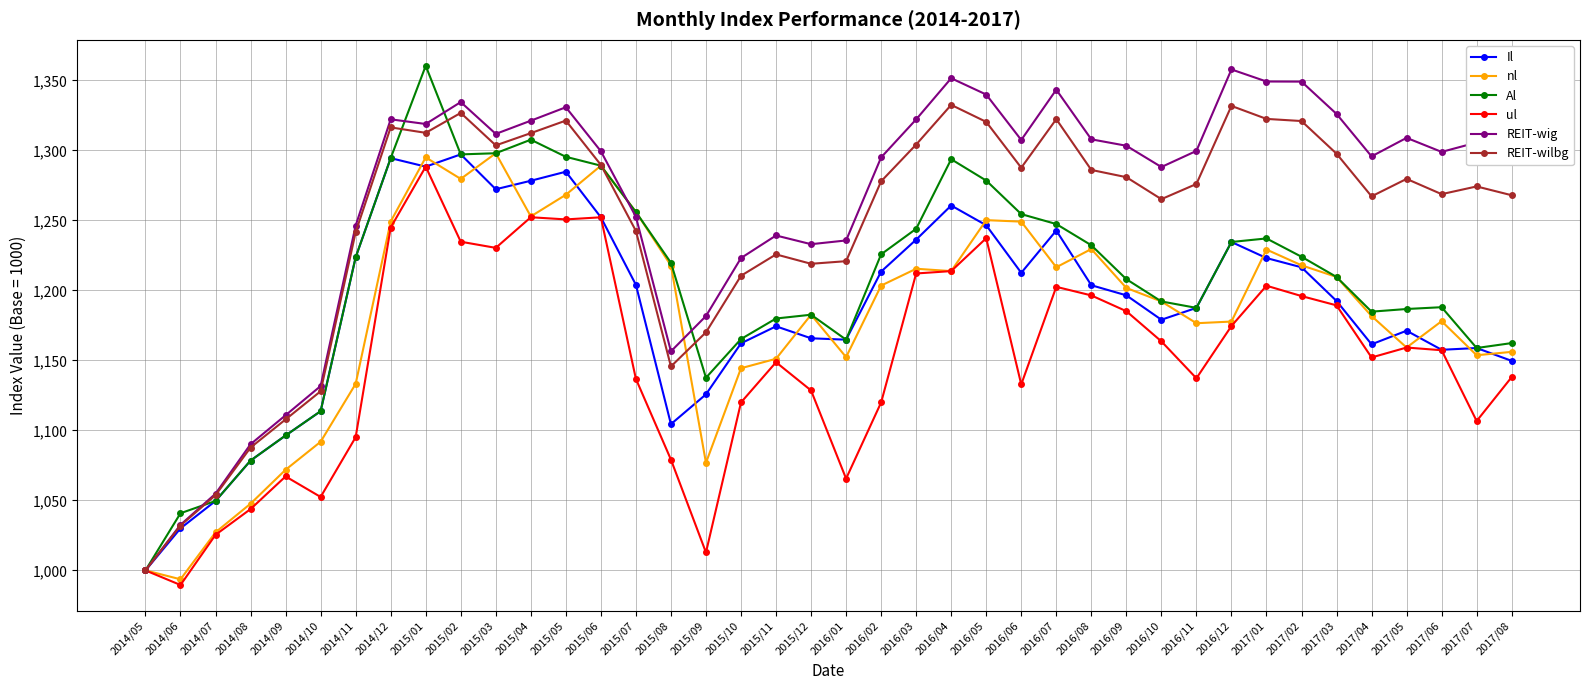

Where is the first local maximum for nl?

2015/01